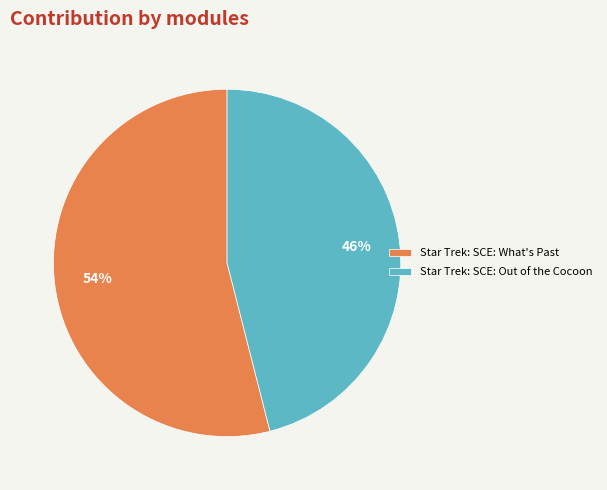

How many segments does this pie chart have?

2